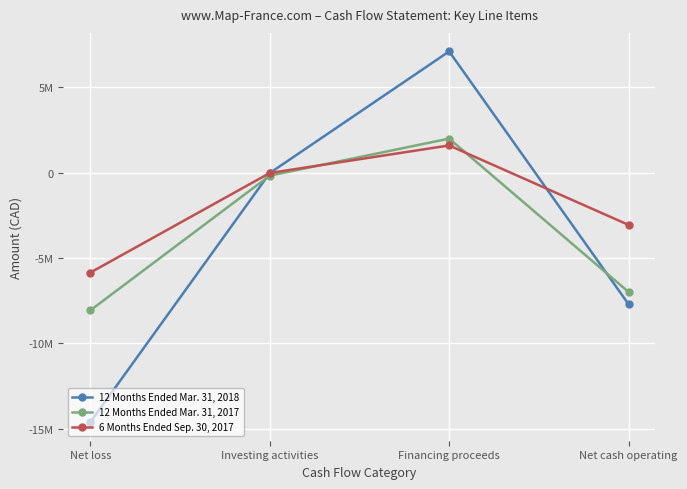

List the series in order of their overall mean, lowest first.

12 Months Ended Mar. 31, 2018, 12 Months Ended Mar. 31, 2017, 6 Months Ended Sep. 30, 2017